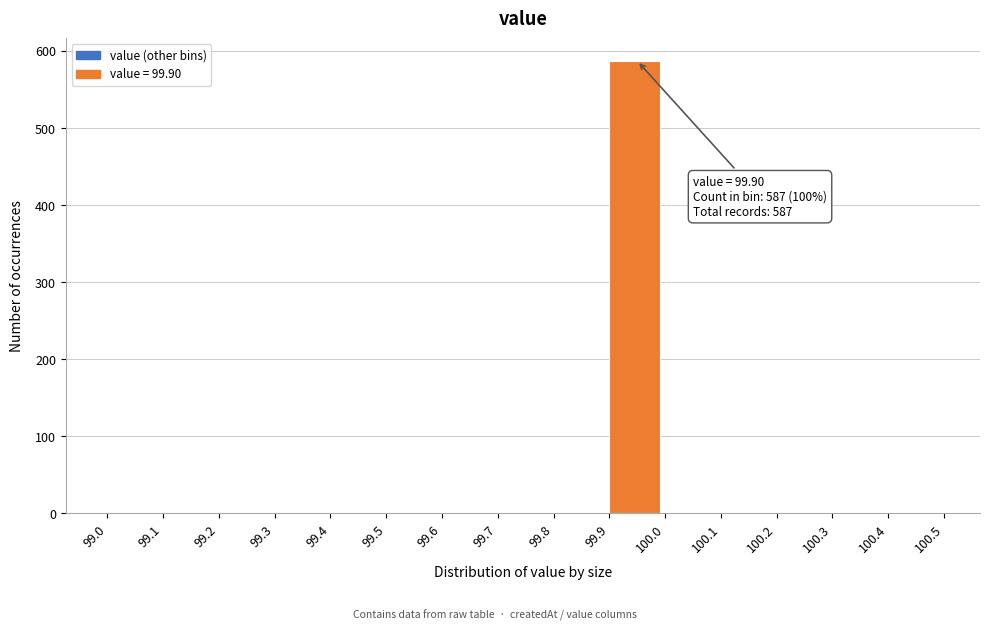

Which range on the x-axis has the tallest bar?

99.9 to 100.0